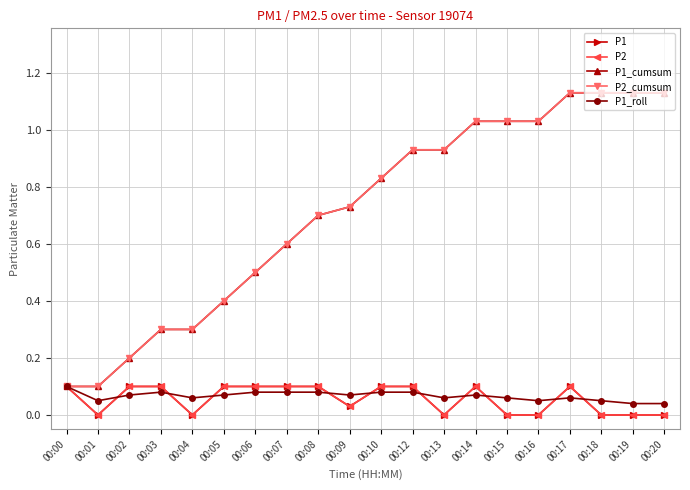

Does the chart have visible grid lines?

Yes